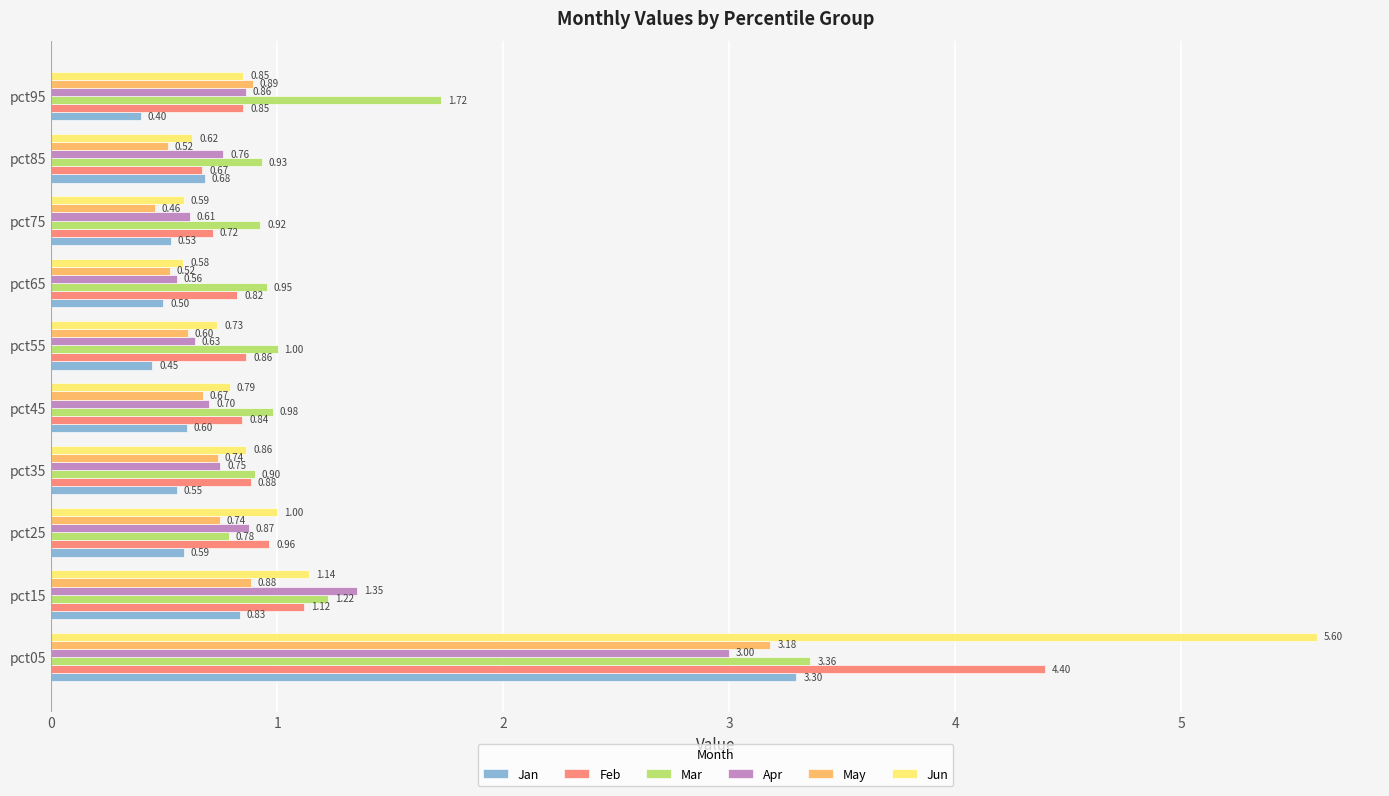

Between pct35 and pct65, which series saw the biggest shift?

Jun